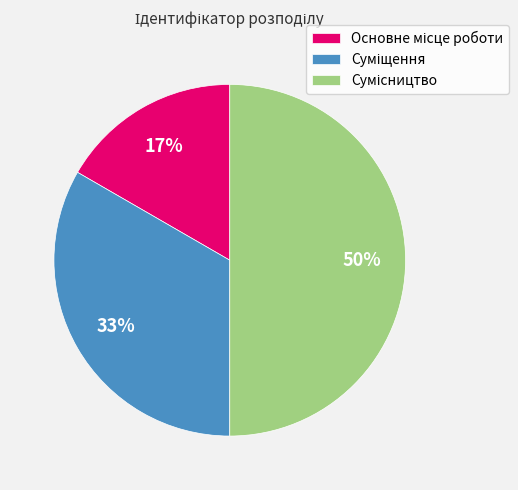

To the nearest percent, what is the difference between the largest and smallest slice percentages?

33%